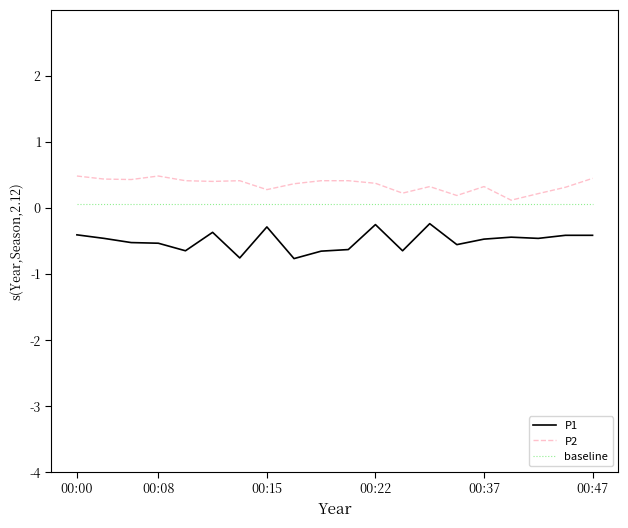

Rank the series by their maximum value, from highest to lowest.

P2, baseline, P1